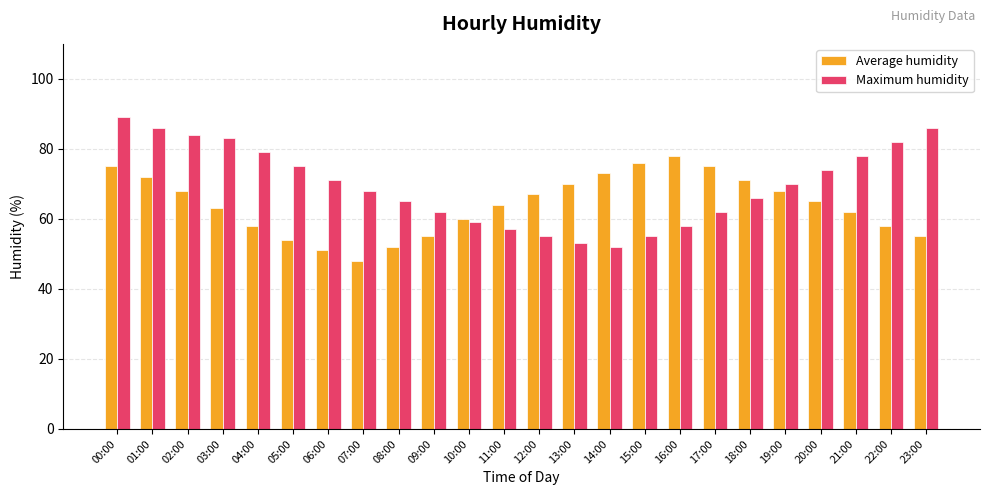

The value of Maximum humidity at 10:00 is 26. True or false?

False